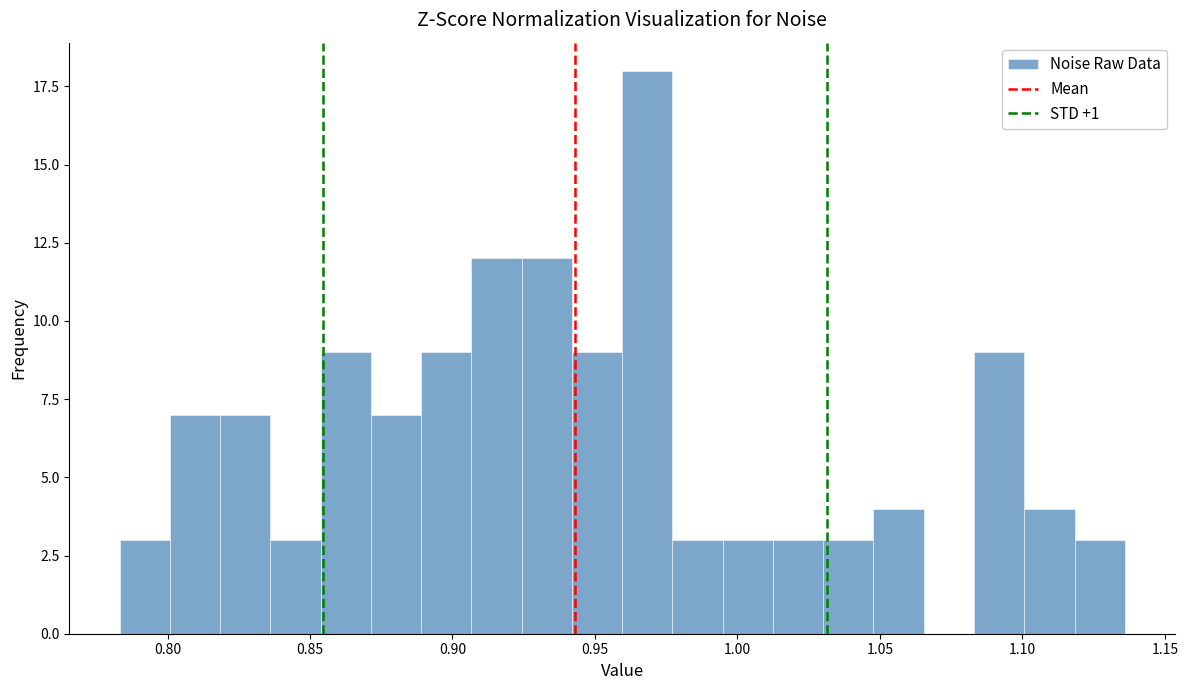

Around what value on the x-axis is the tallest bar? Give the approximate position of its centre, as read against the axis.

0.970